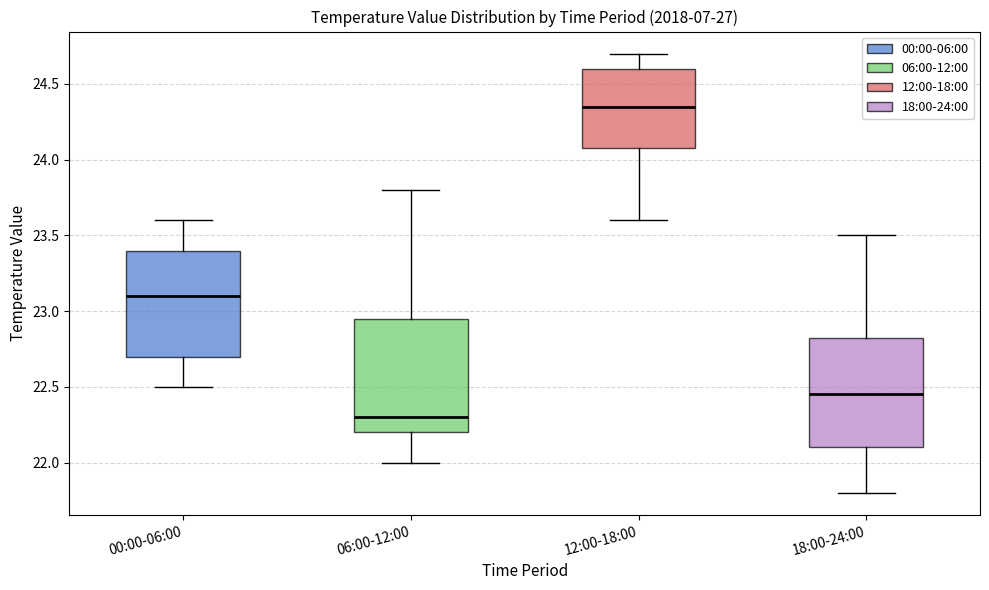

Reading left to right, read every box against the y-axis: the position of its median line, the range the box covers, and the ends of its whiskers. The values are not printed on the chart, so give them approximately, as read against the axis.

00:00-06:00: median 23.10, box 22.70 to 23.40, whiskers 22.50 to 23.60
06:00-12:00: median 22.30, box 22.20 to 22.95, whiskers 22.00 to 23.80
12:00-18:00: median 24.35, box 24.10 to 24.60, whiskers 23.60 to 24.70
18:00-24:00: median 22.45, box 22.10 to 22.85, whiskers 21.80 to 23.50